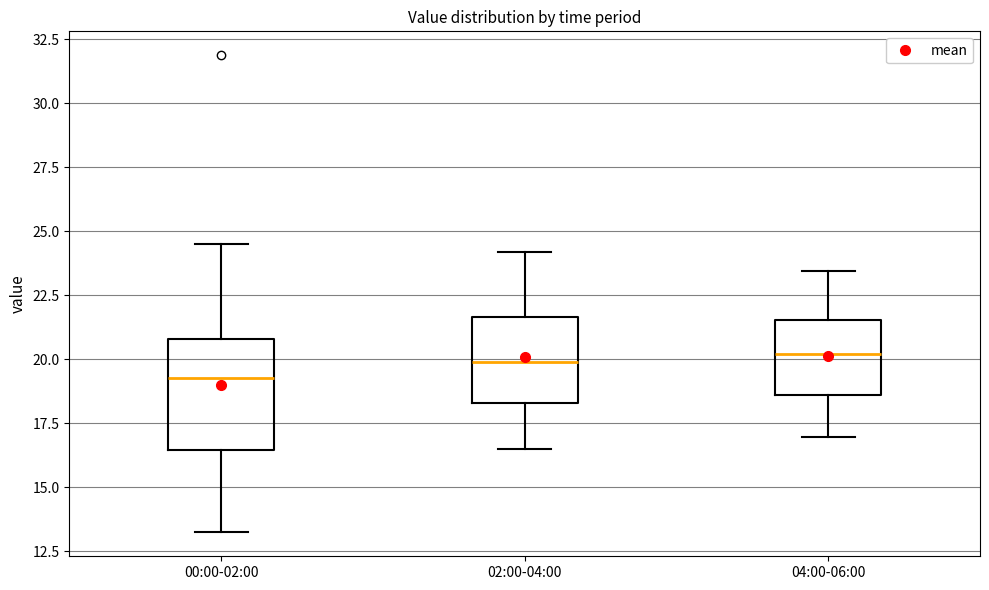

Reading left to right, read every box against the y-axis: the position of its median line, the range the box covers, and the ends of its whiskers. The values are not printed on the chart, so give them approximately, as read against the axis.

00:00-02:00: median 19.5, box 16.5 to 21.0, whiskers 13.0 to 24.5
02:00-04:00: median 20.0, box 18.5 to 21.5, whiskers 16.5 to 24.0
04:00-06:00: median 20.0, box 18.5 to 21.5, whiskers 17.0 to 23.5